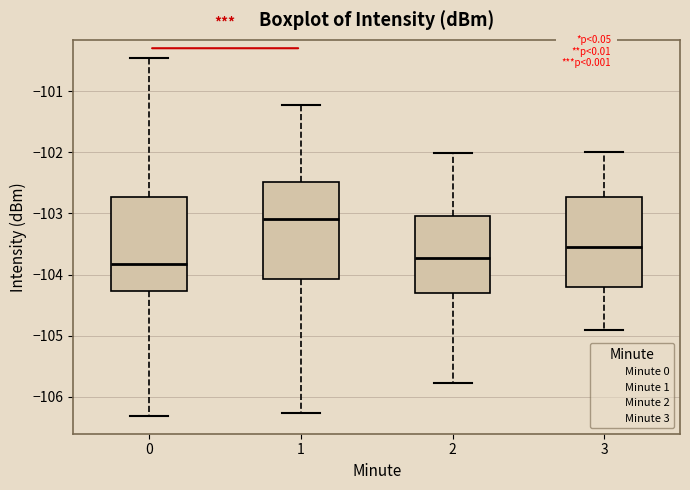

Reading left to right, read every box against the y-axis: the position of its median line, the range the box covers, and the ends of its whiskers. The values are not printed on the chart, so give them approximately, as read against the axis.

0: median -103.8, box -104.3 to -102.7, whiskers -106.3 to -100.5
1: median -103.1, box -104.1 to -102.5, whiskers -106.3 to -101.2
2: median -103.7, box -104.3 to -103.0, whiskers -105.8 to -102.0
3: median -103.5, box -104.2 to -102.7, whiskers -104.9 to -102.0